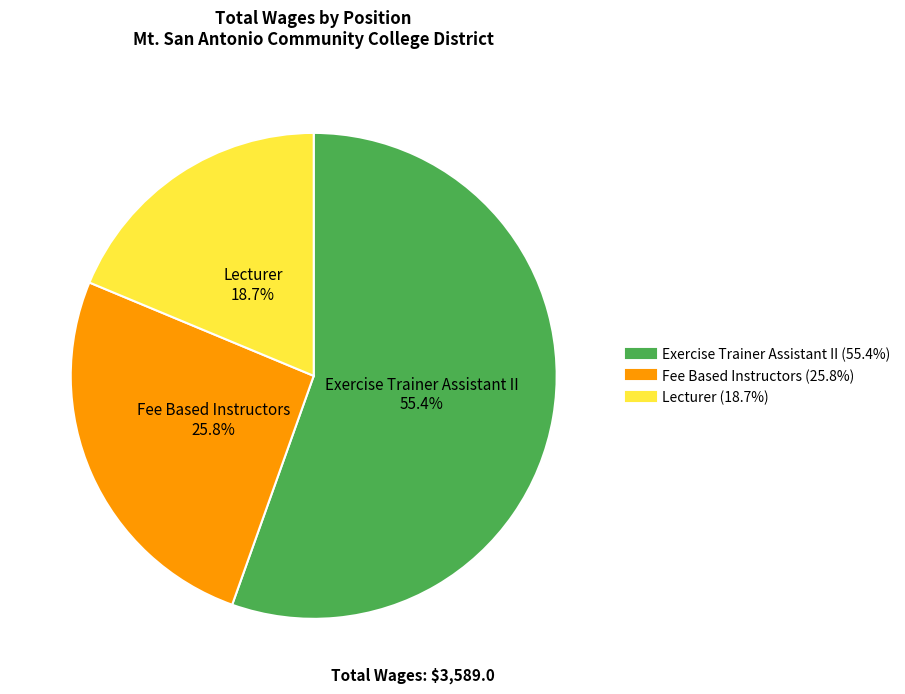

Rank the categories by value from highest to lowest.

Exercise Trainer Assistant II, Fee Based Instructors, Lecturer